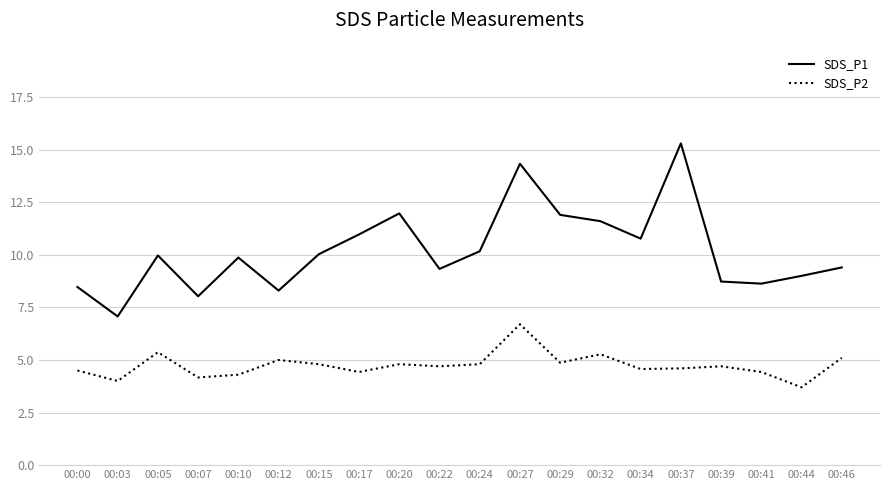

The value of SDS_P2 at 00:27 is 9.1. True or false?

False